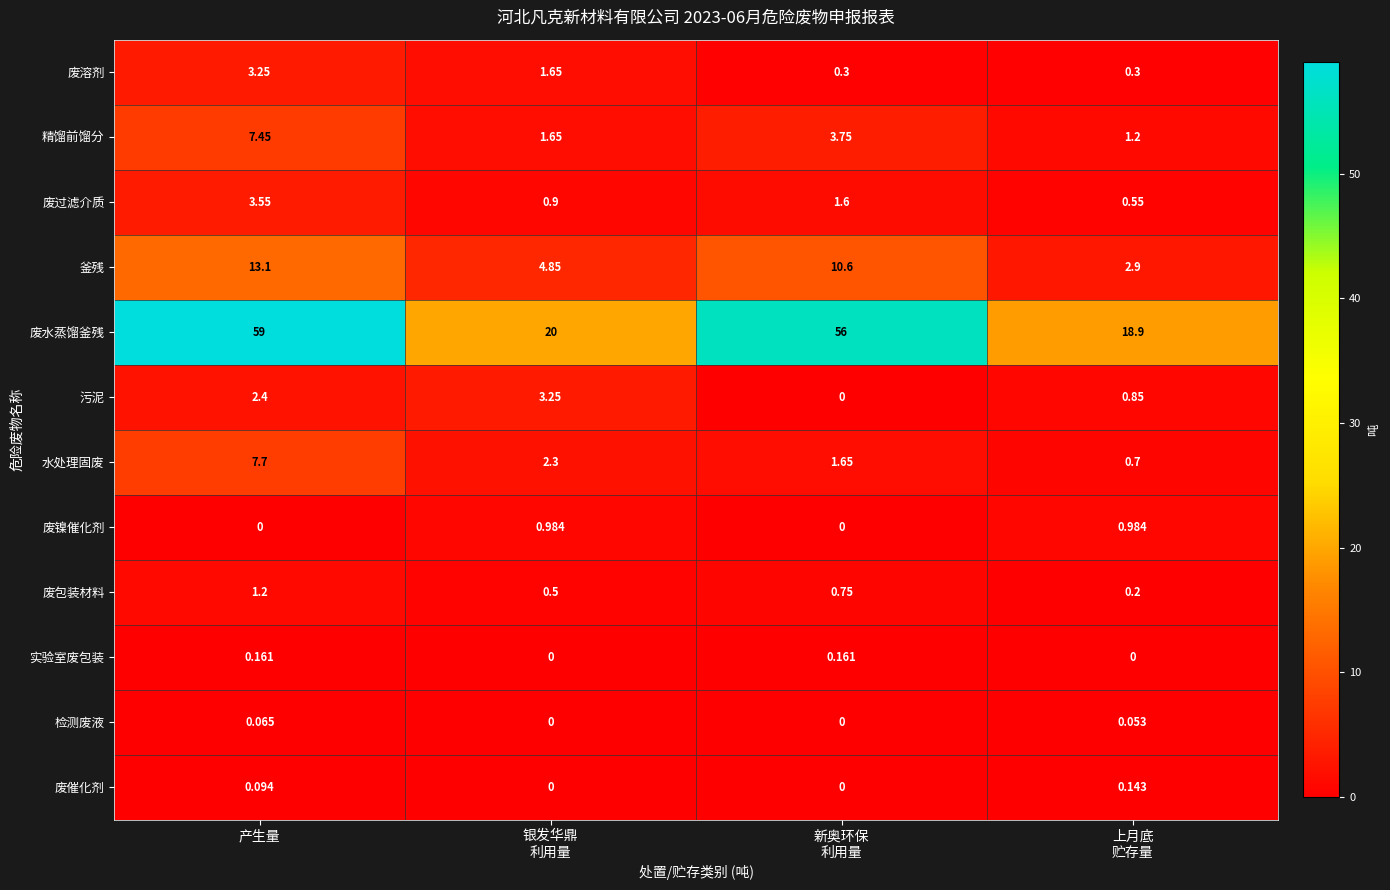

Which series changed the most between 银发华鼎
利用量 and 上月底
贮存量?

污泥